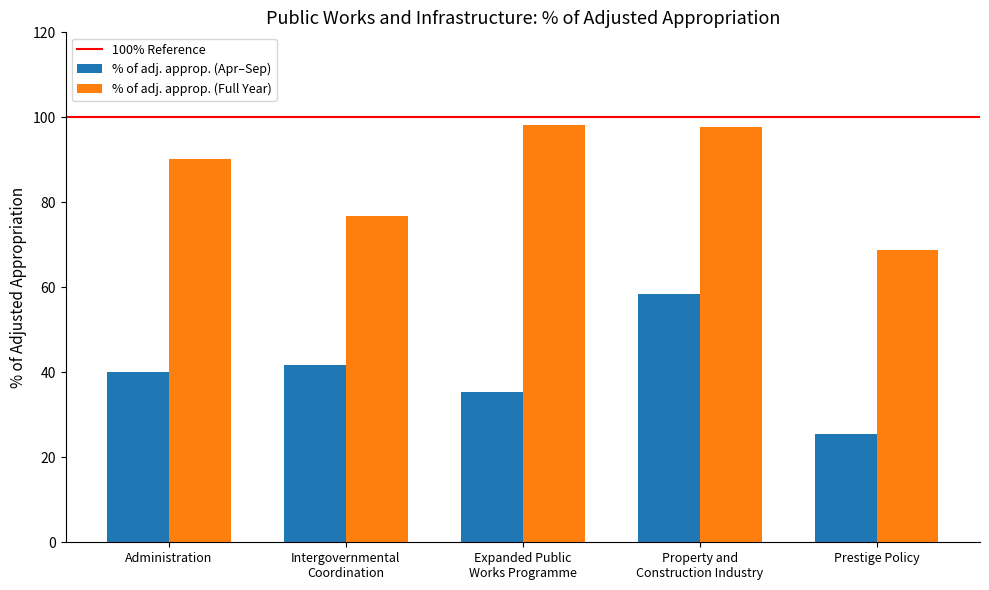

Does the chart contain any negative values?

No